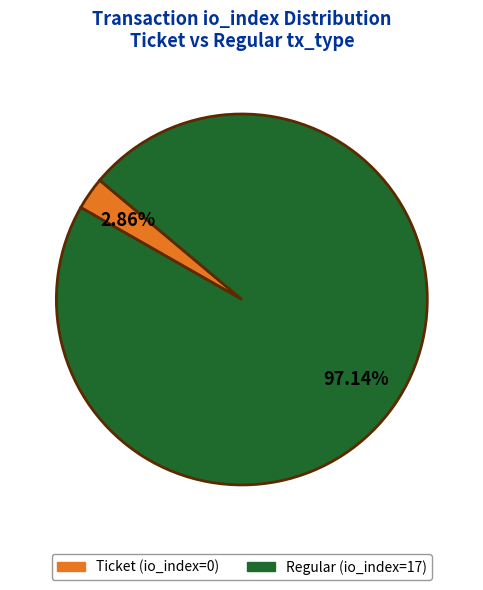

Count the number of slices in the pie.

2